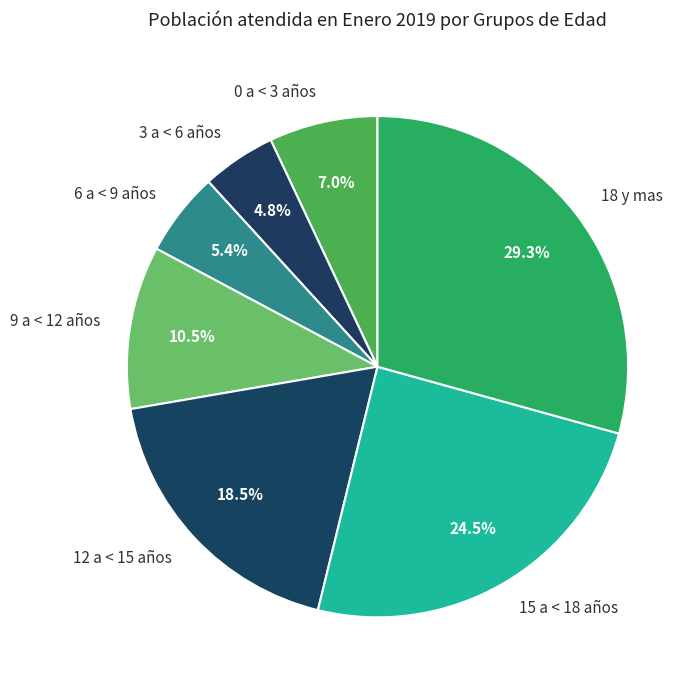

What is the largest slice in the pie chart?

18 y mas